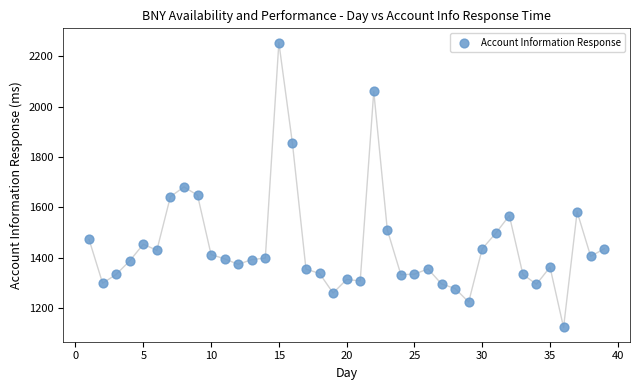

What is the range of X values (max minus min)?

38